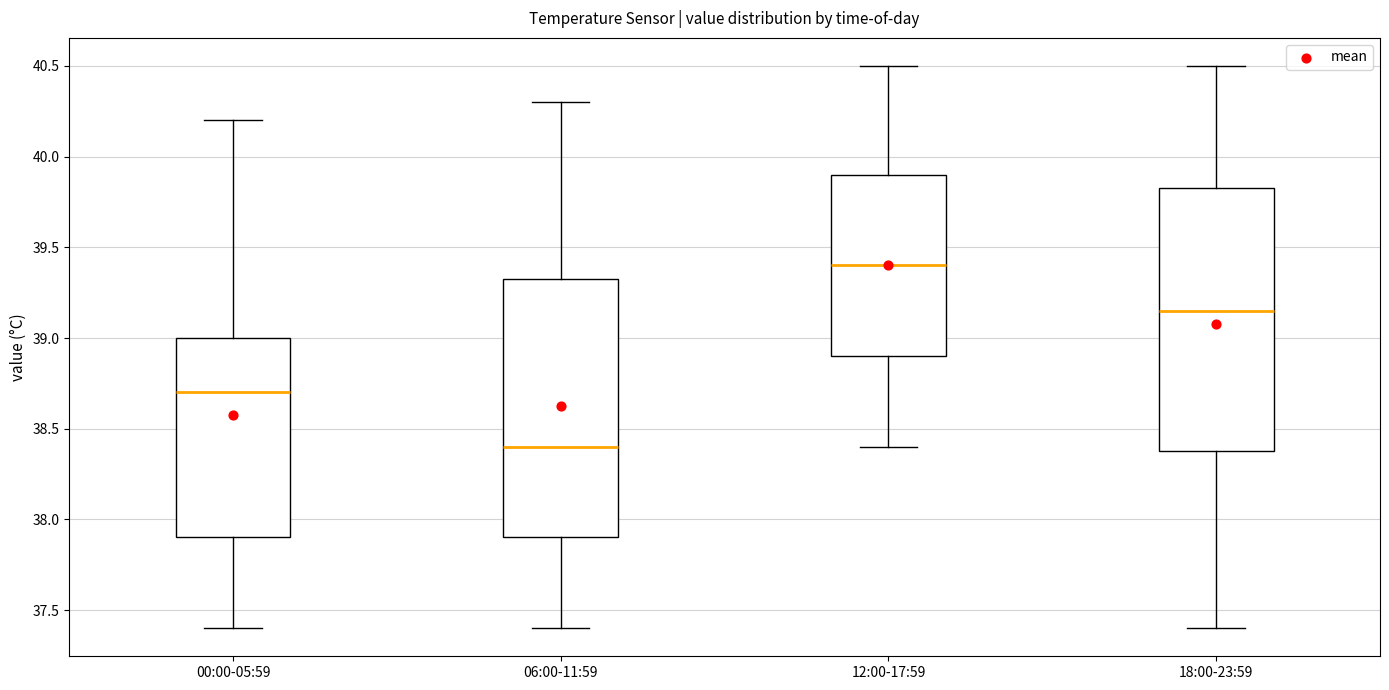

Where is the upper edge of the box for 18:00-23:59 on the y-axis? The values are not printed on the chart, so give them approximately, as read against the axis.

39.85